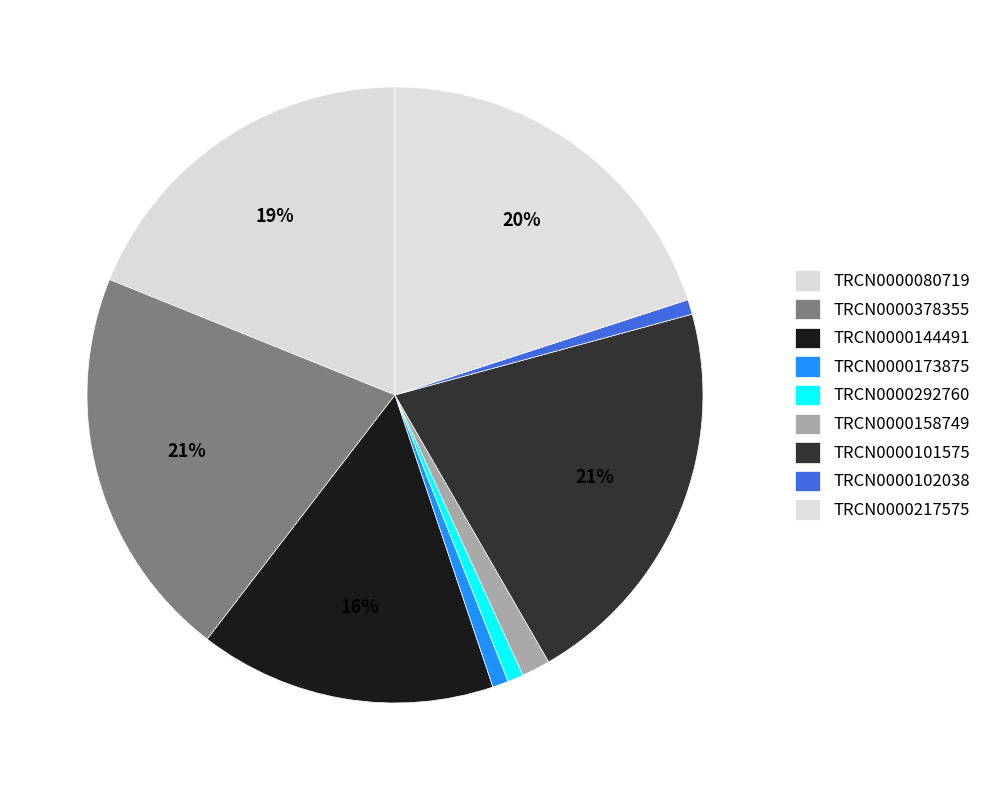

How many segments does this pie chart have?

9